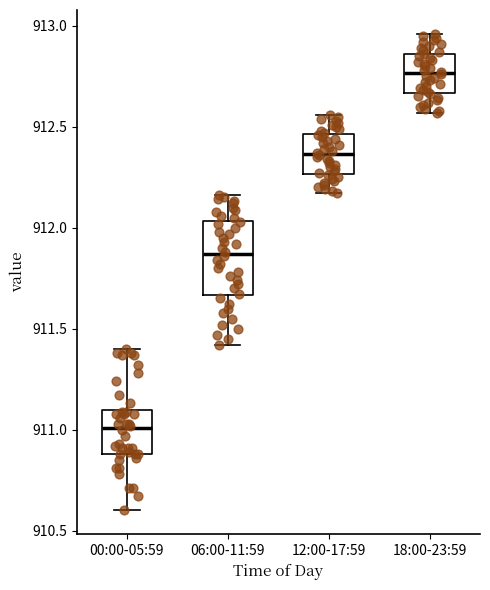

Comparing the boxes themselves (not the whiskers), which one is the tallest?

06:00-11:59